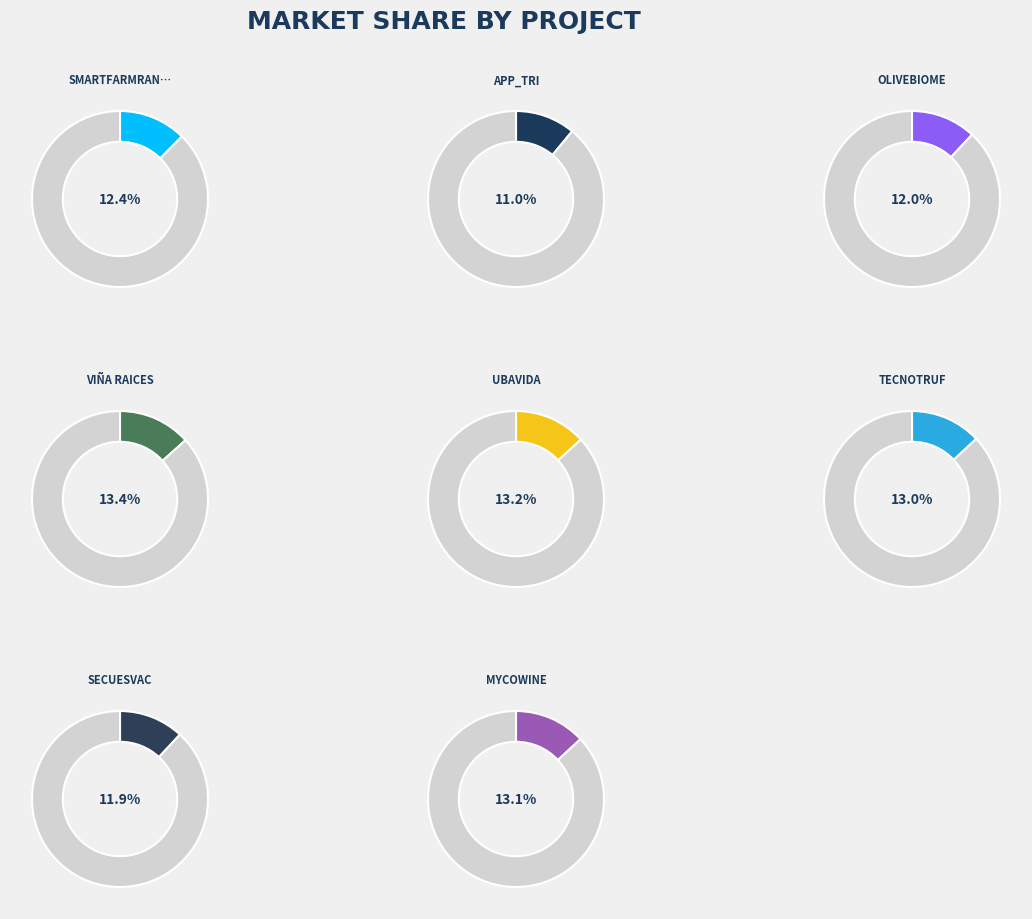

Count the number of slices in the pie.

8